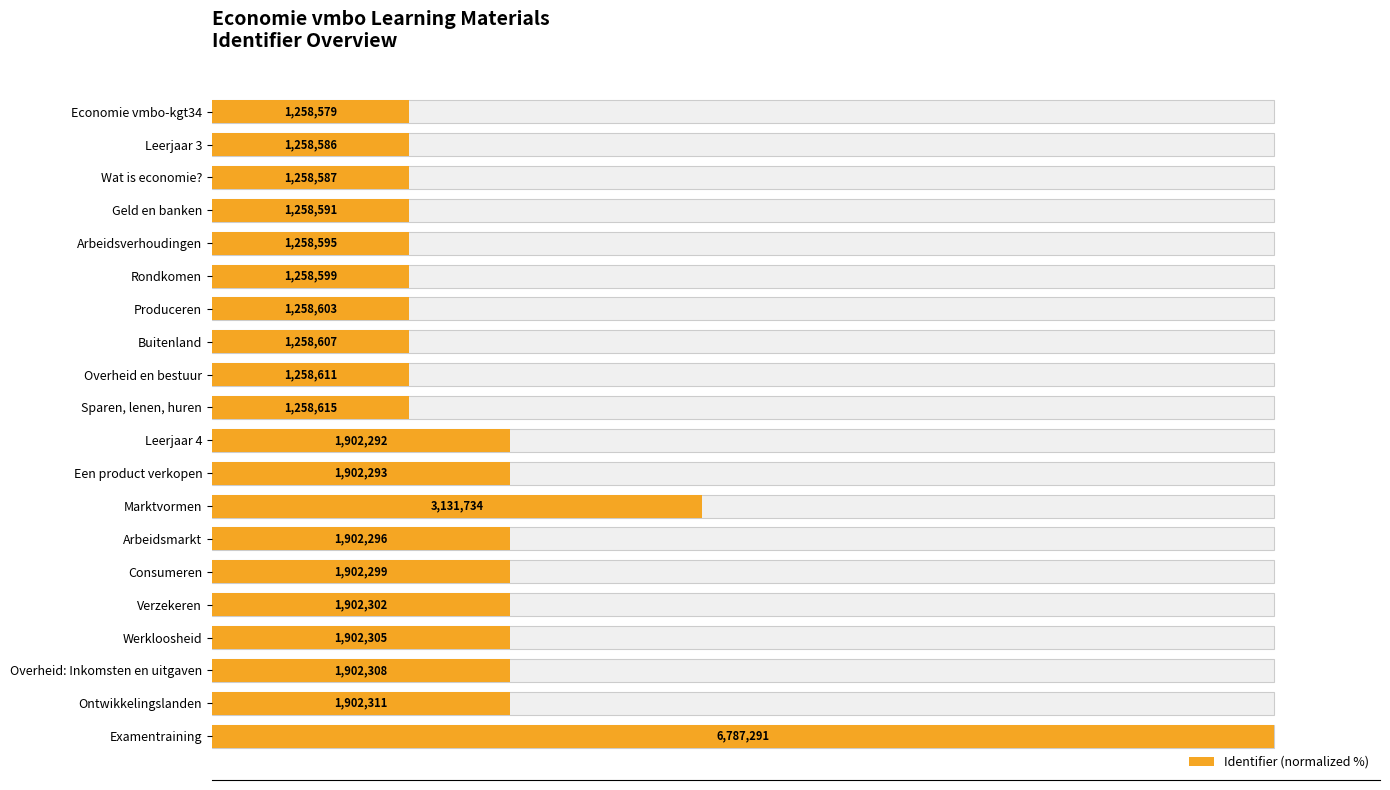

Reading right to left, extract all data points from this chart.

100.0	28.0	28.0	28.0	28.0	28.0	28.0	46.1	28.0	28.0	18.5	18.5	18.5	18.5	18.5	18.5	18.5	18.5	18.5	18.5